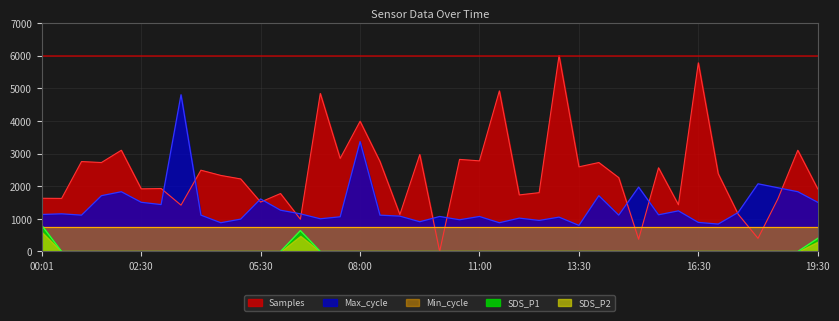

True or false: SDS_P1 and Samples cross at least once.

False